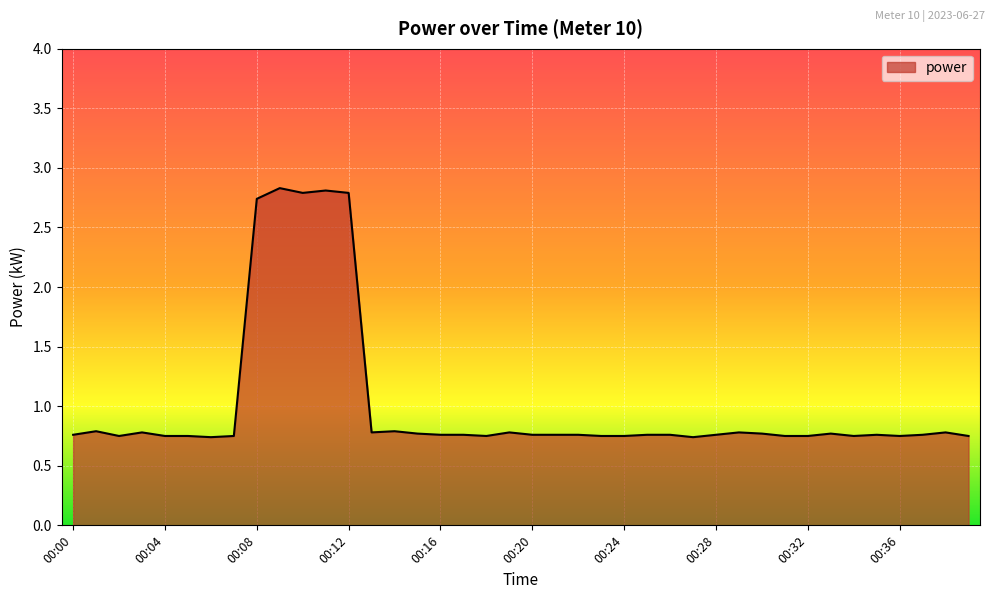

What is the difference between the maximum and minimum values?

2.1